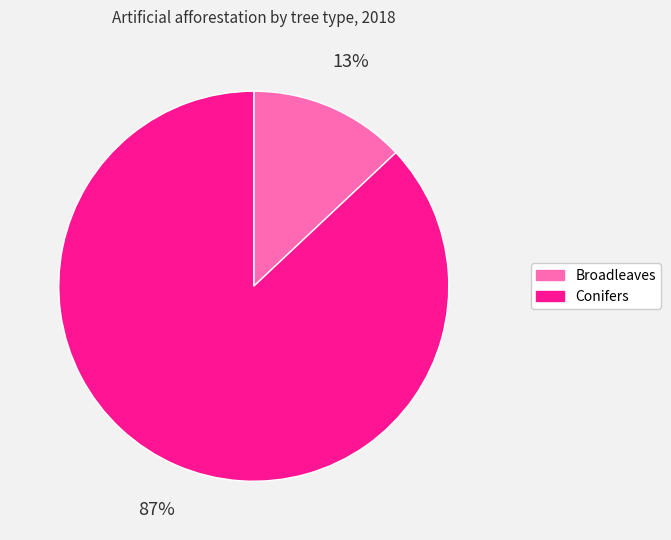

What is the largest slice in the pie chart?

Conifers